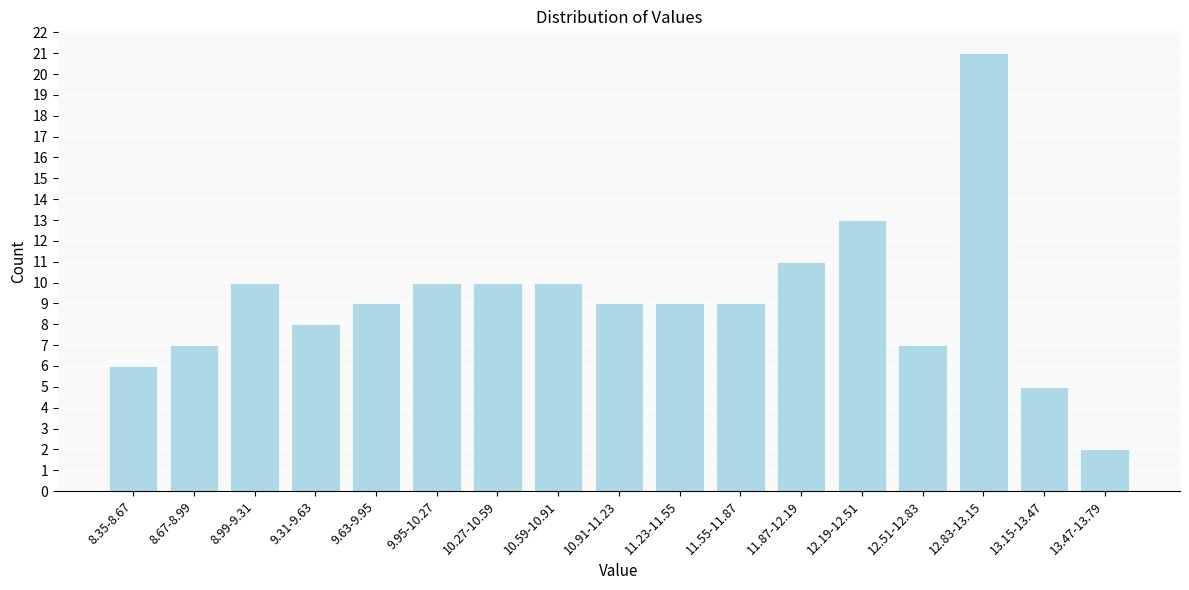

Reading right to left, what are all the values shown in this chart?

2	5	21	7	13	11	9	9	9	10	10	10	9	8	10	7	6